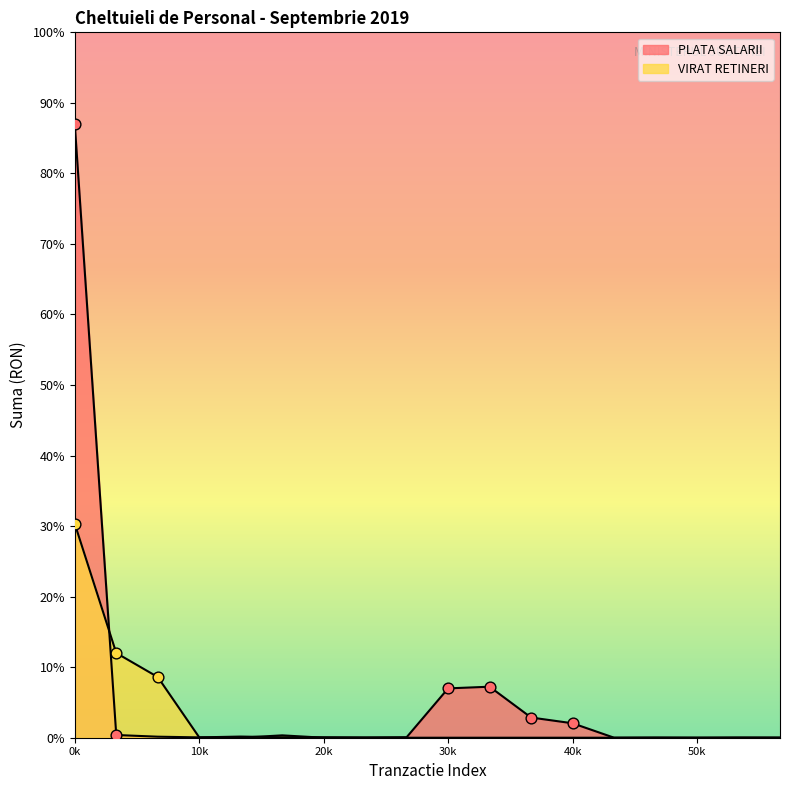

At how many categories does at least one series exceed 2376347?

1